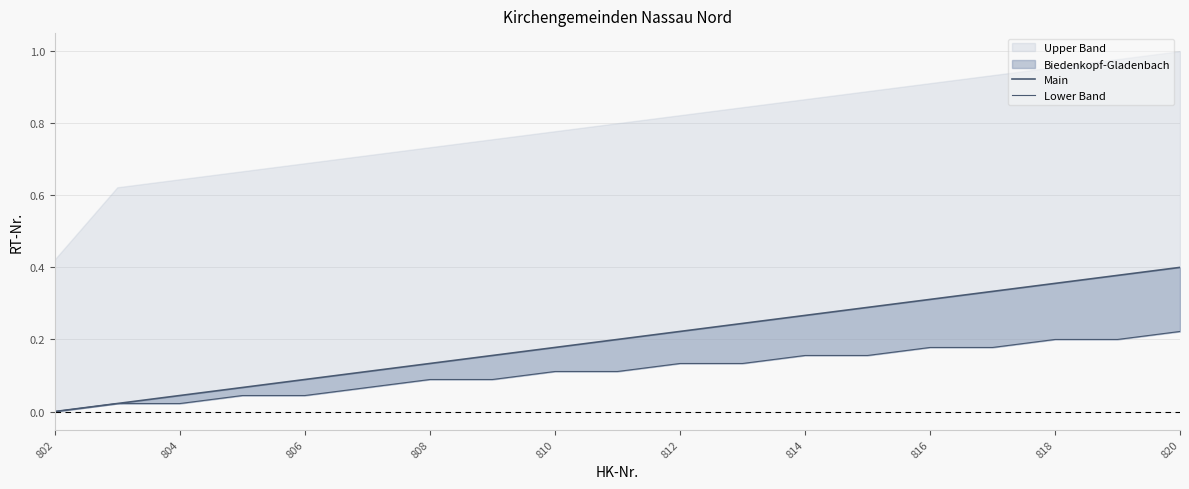

What position from the right is 802?

19